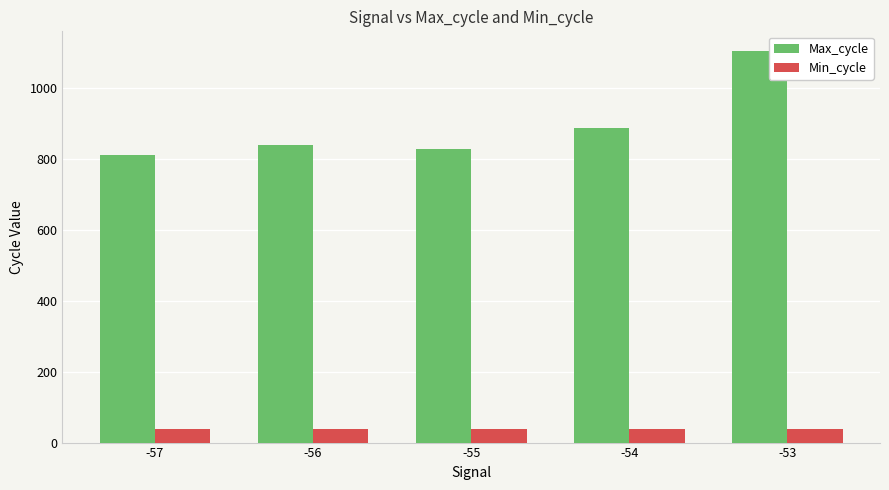

The Min_cycle series shows 39 at -55. True or false?

True